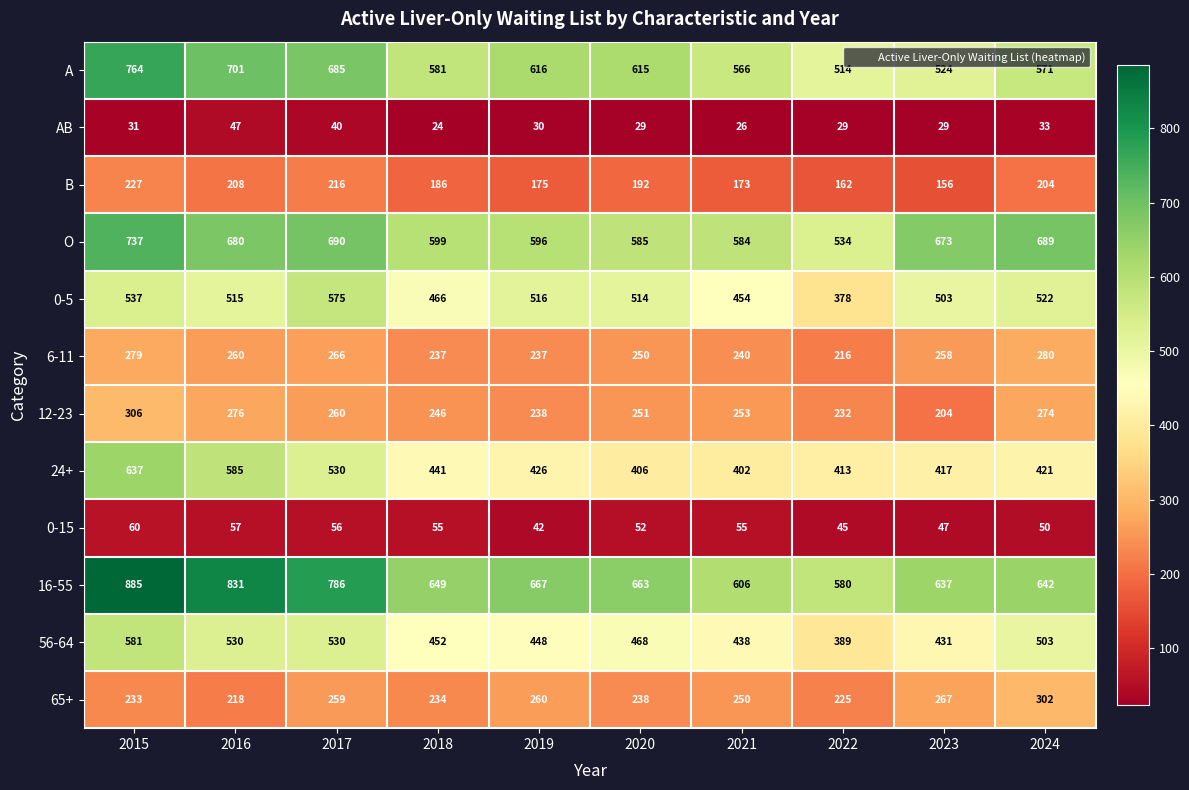

Which label corresponds to the smallest value in the chart?

2018